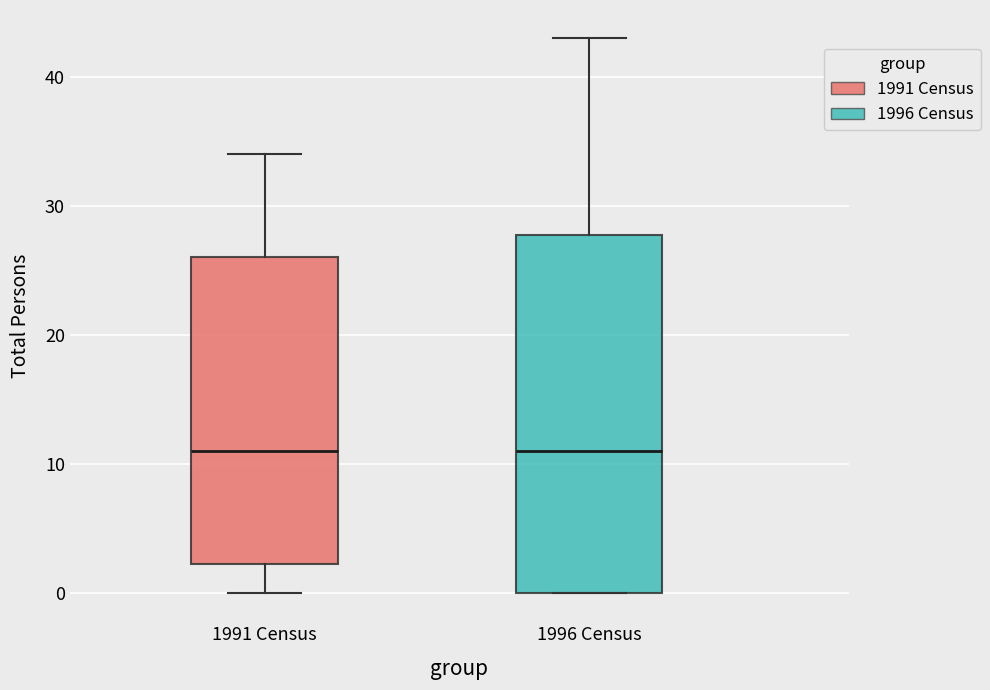

Reading left to right, transcribe this box plot: for each box, give where its median line is, the range the box spans, and where its two whiskers end, as read against the y-axis. The values are not printed on the chart, so give them approximately, as read against the axis.

1991 Census: median 11, box 2 to 26, whiskers 0 to 34
1996 Census: median 11, box 0 to 28, whiskers 0 to 43